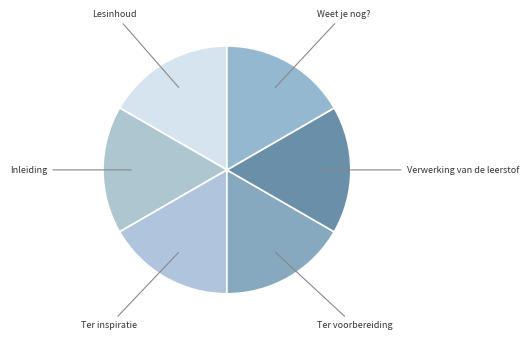

How many segments does this pie chart have?

6